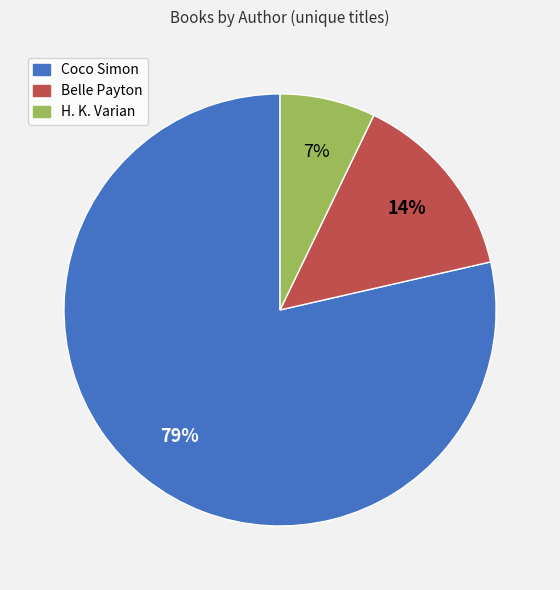

To the nearest percent, what is the average slice percentage?

33%